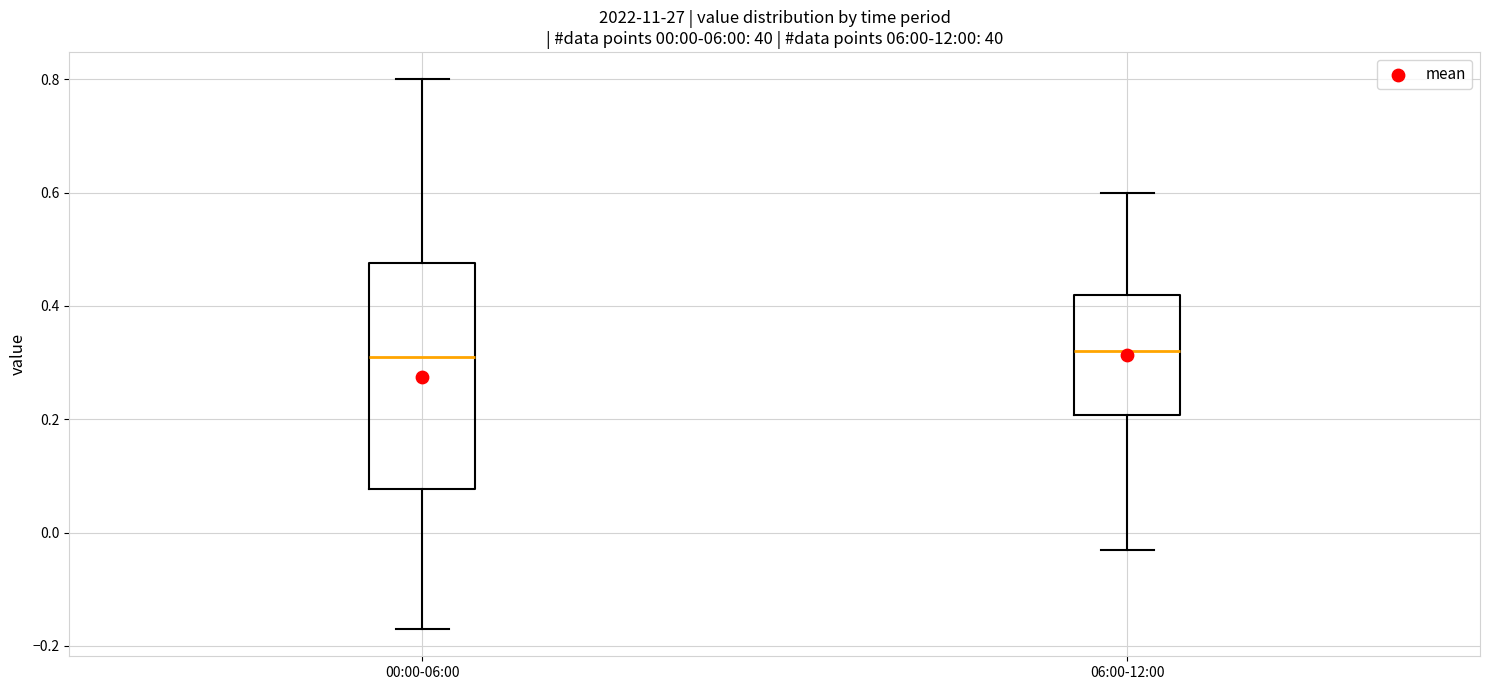

Comparing the boxes themselves (not the whiskers), which one is the tallest?

00:00-06:00